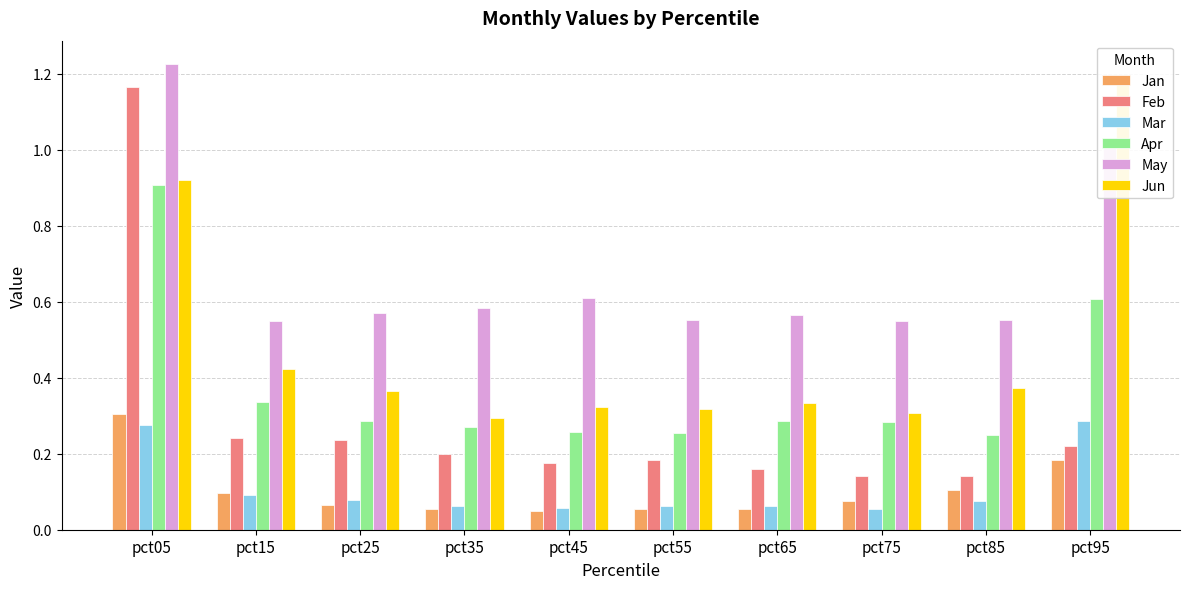

Reading left to right, list all the values displayed in this chart.

Jan: 0.3	0.1	0.1	0.1	0.0	0.1	0.1	0.1	0.1	0.2
Feb: 1.2	0.2	0.2	0.2	0.2	0.2	0.2	0.1	0.1	0.2
Mar: 0.3	0.1	0.1	0.1	0.1	0.1	0.1	0.1	0.1	0.3
Apr: 0.9	0.3	0.3	0.3	0.3	0.3	0.3	0.3	0.2	0.6
May: 1.2	0.5	0.6	0.6	0.6	0.6	0.6	0.6	0.6	1.0
Jun: 0.9	0.4	0.4	0.3	0.3	0.3	0.3	0.3	0.4	1.2